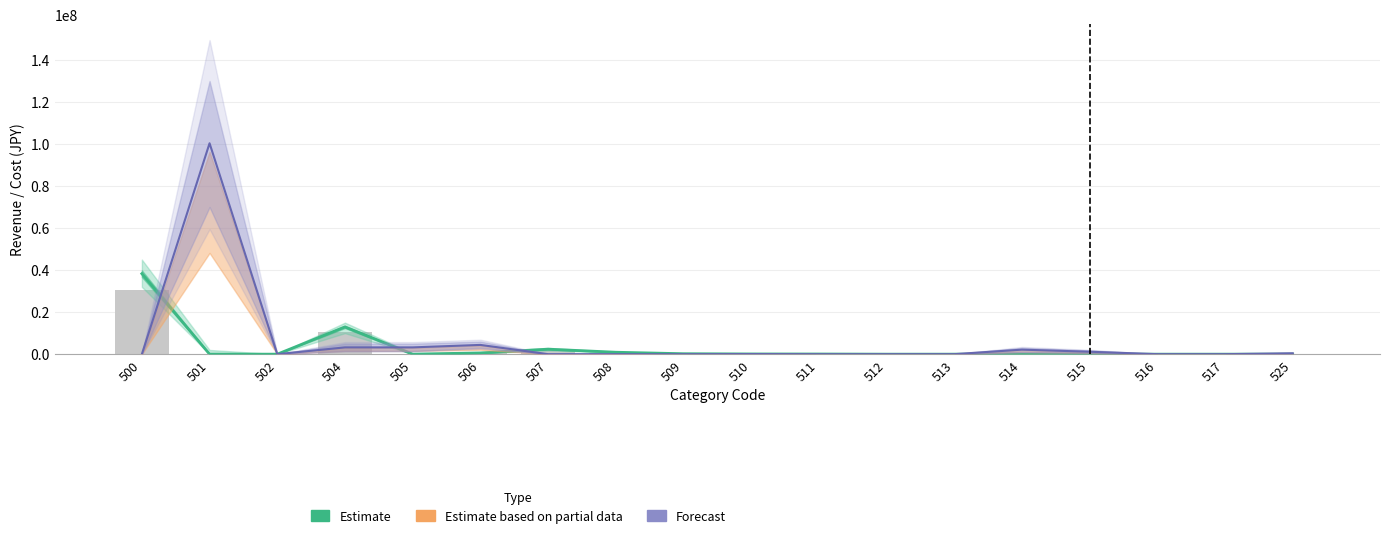

Which category has the highest value across all series?

501